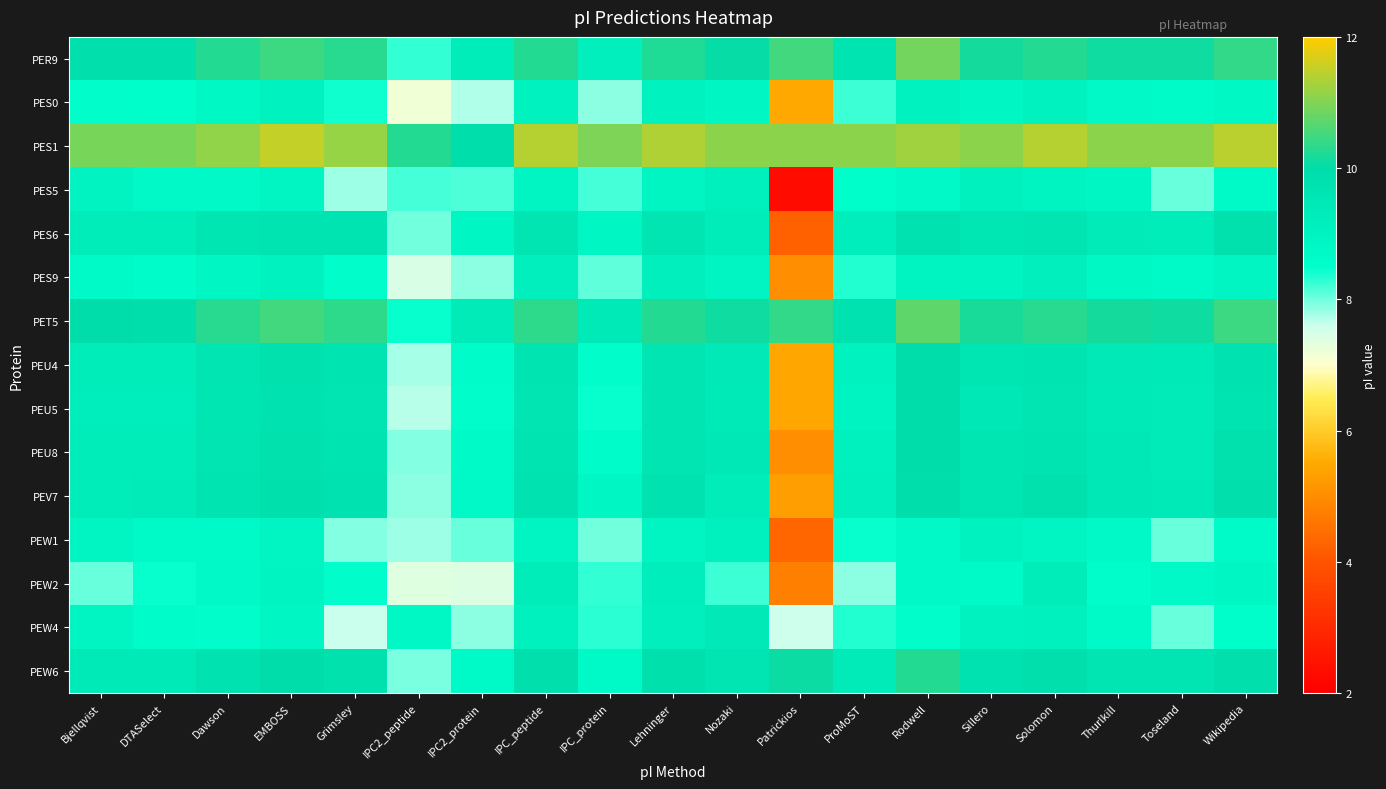

Count the number of data series in this chart.

15